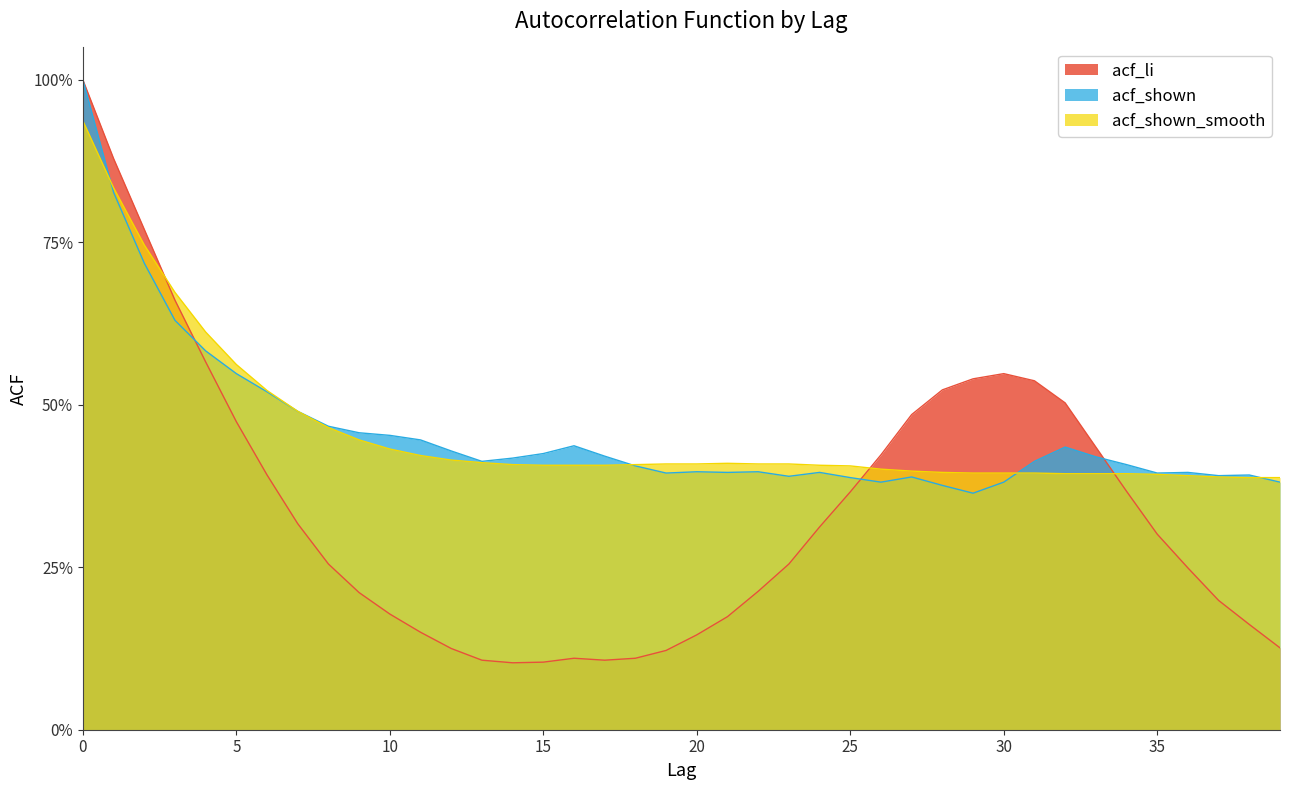

What is the difference between the acf_li values at 22 and 4?

0.4